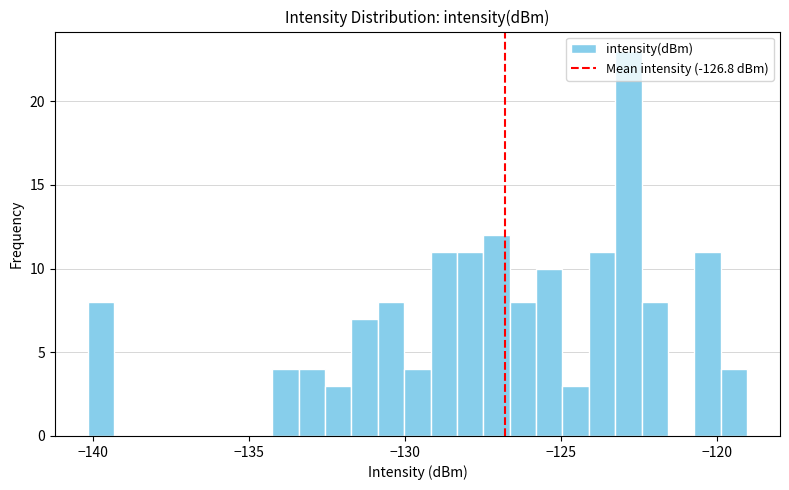

Around what value on the x-axis is the tallest bar? Give the approximate position of its centre, as read against the axis.

-123.0